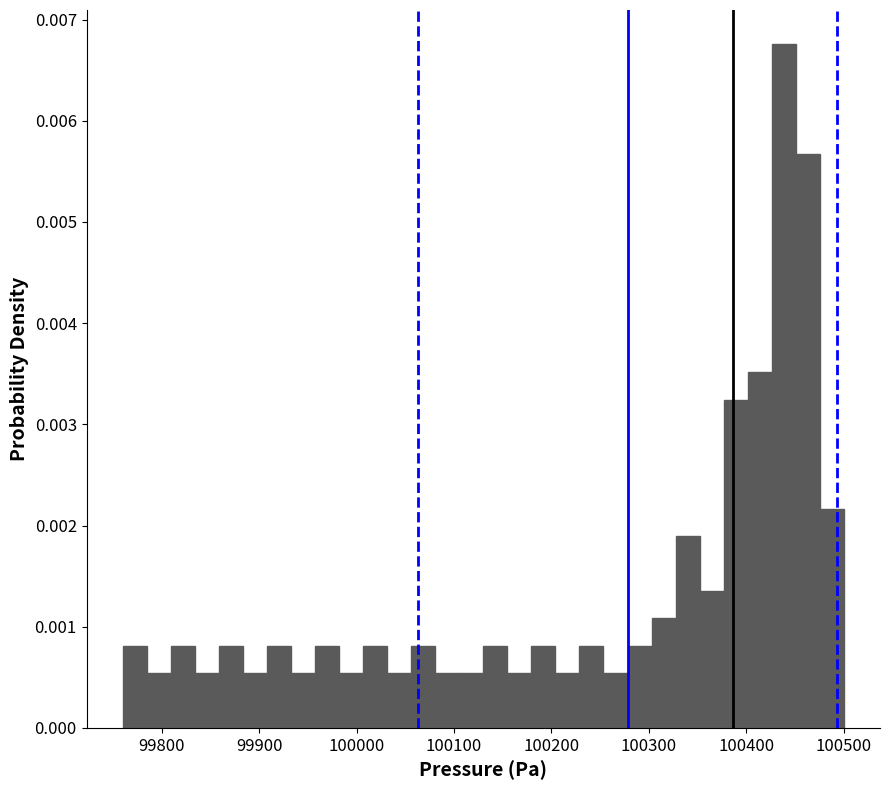

Read against the x-axis, roughly where is the centre of the tallest bar?

100440